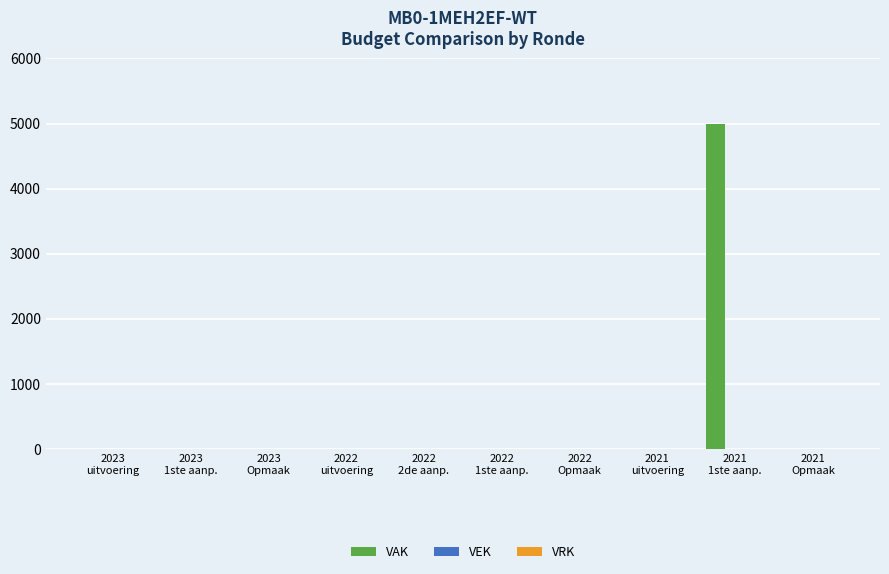

What is the sum of all values?

5000